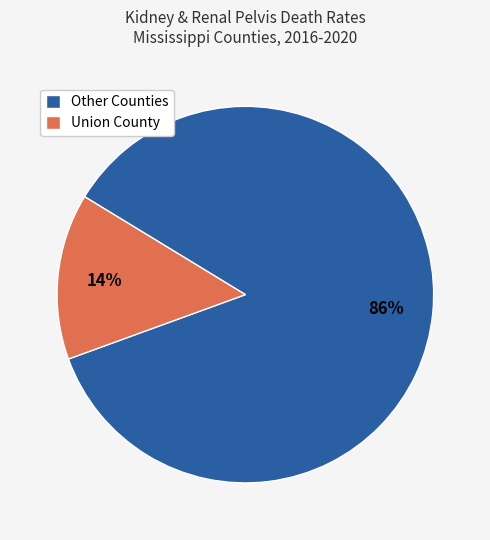

The Union County slice represents 6% of the pie. True or false?

False